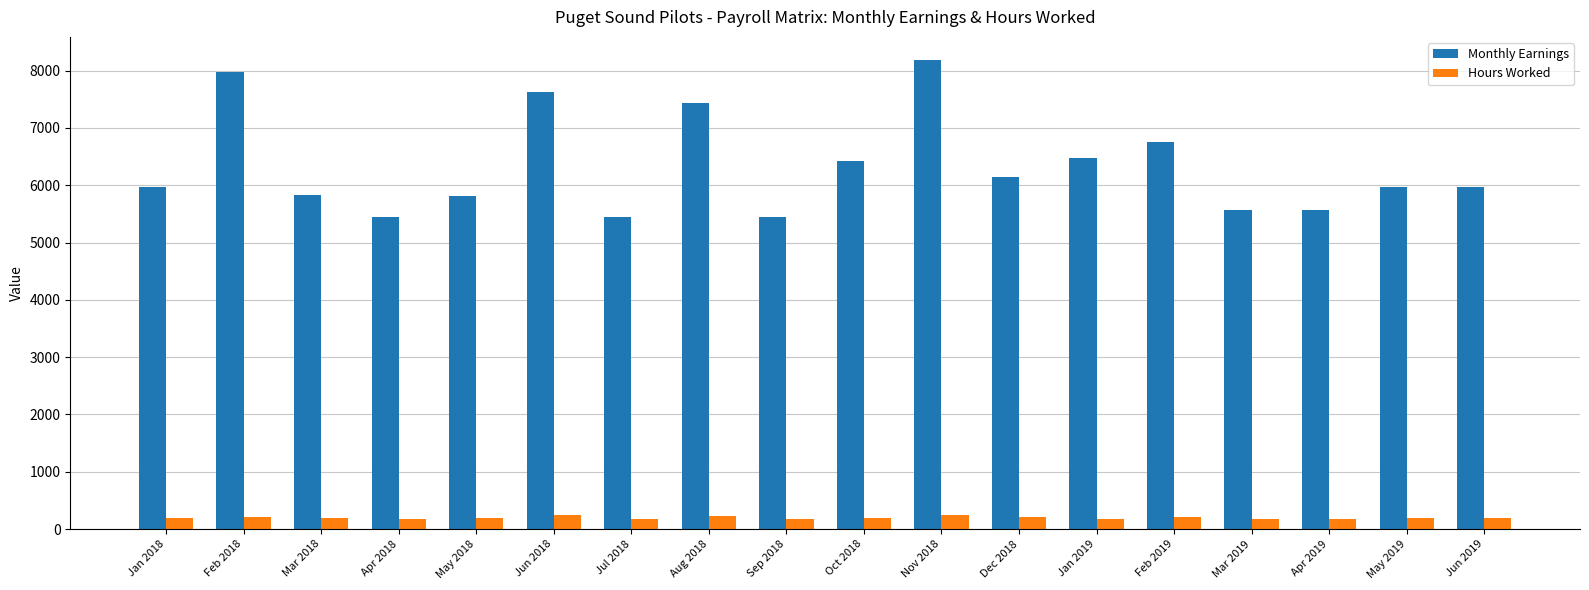

The Monthly Earnings series shows 5967.5 at May 2019. True or false?

True